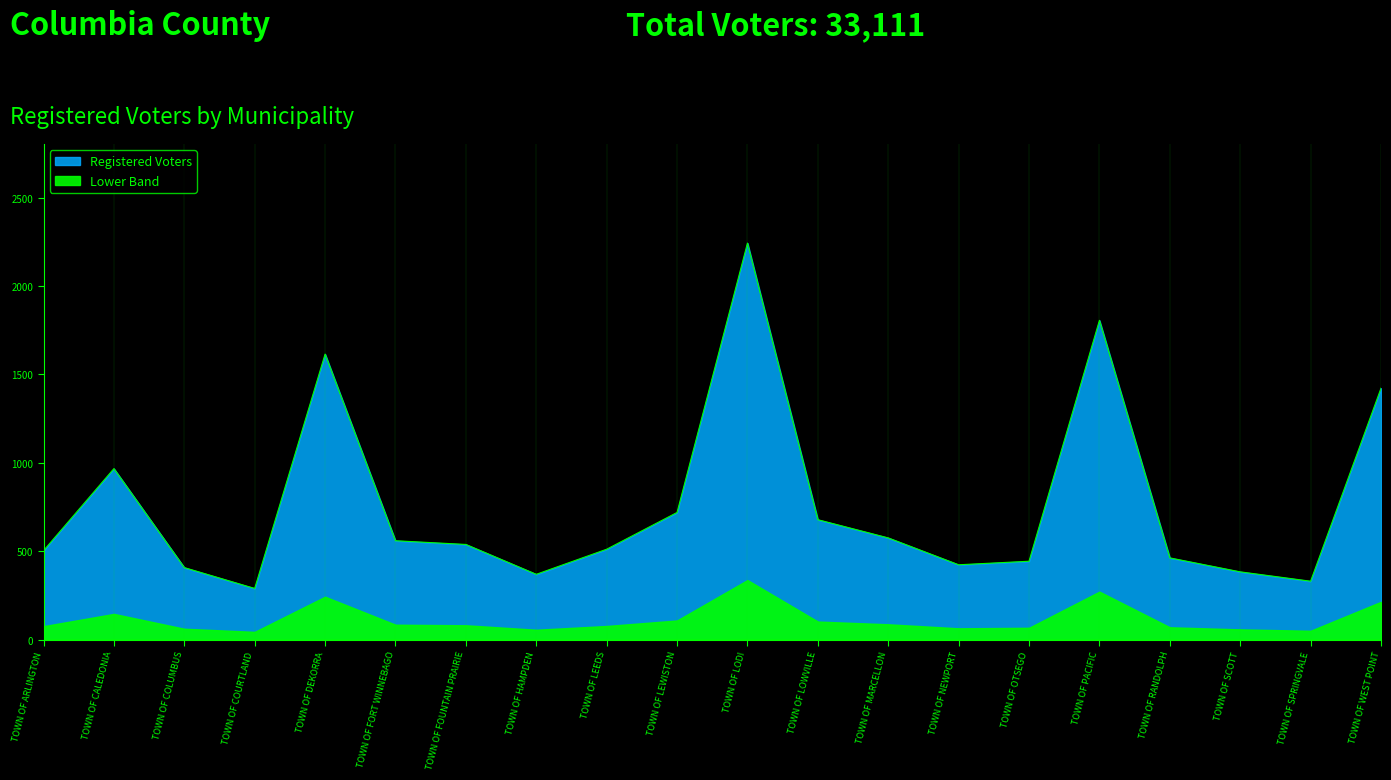

Where is the data nearest to the value 1266?

TOWN OF WEST POINT